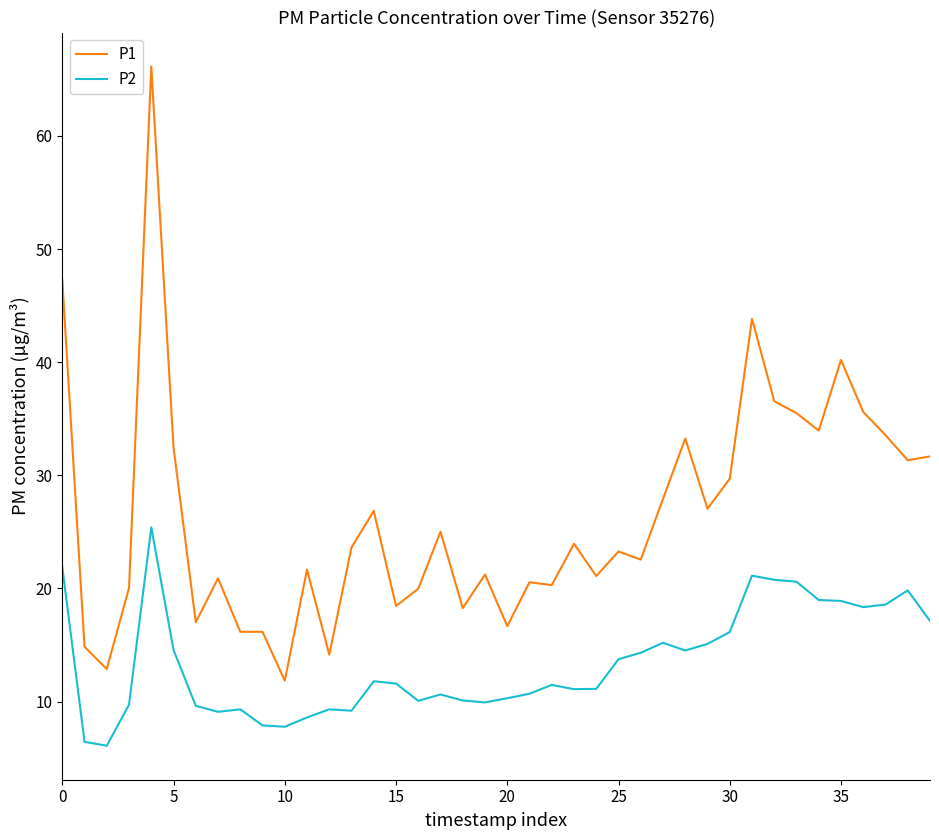

What is the minimum value shown in the chart?

6.1